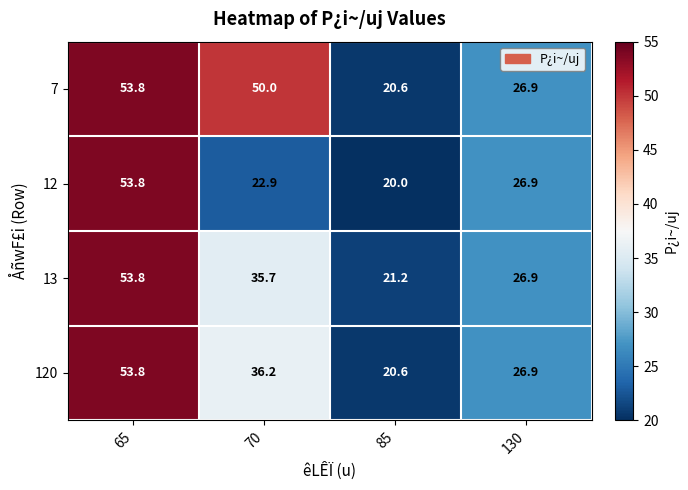

List the labels in order of 13 value, largest first.

65, 70, 130, 85